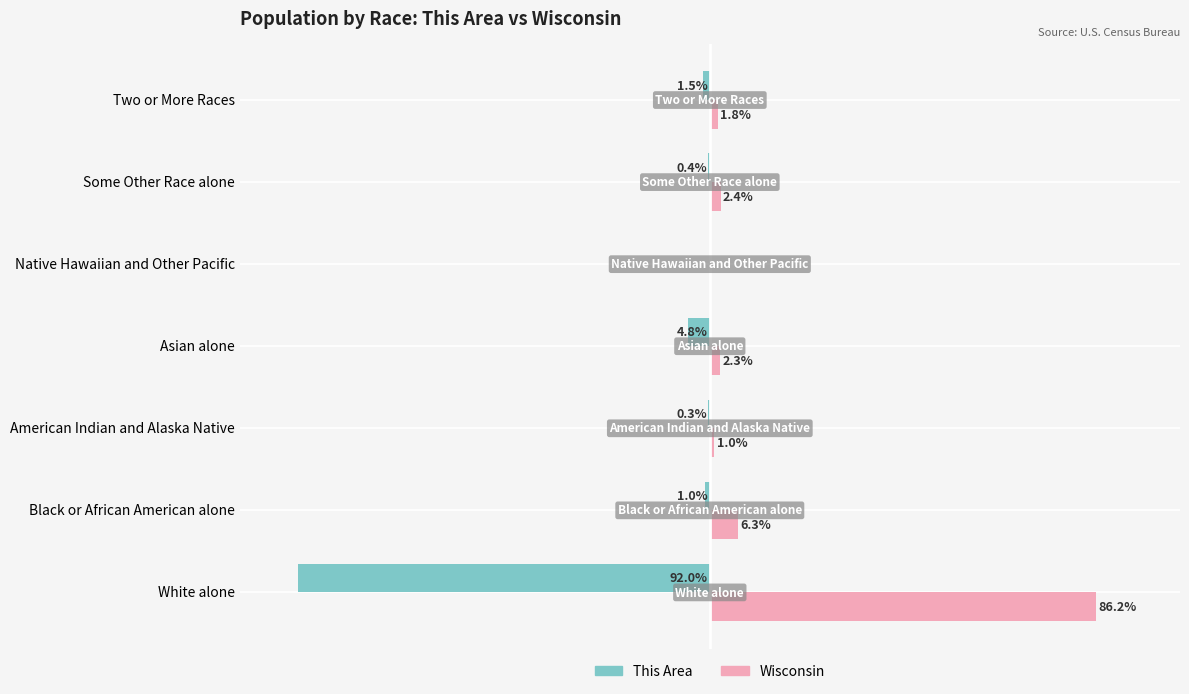

Where is This Area nearest to the value -46?

Asian alone